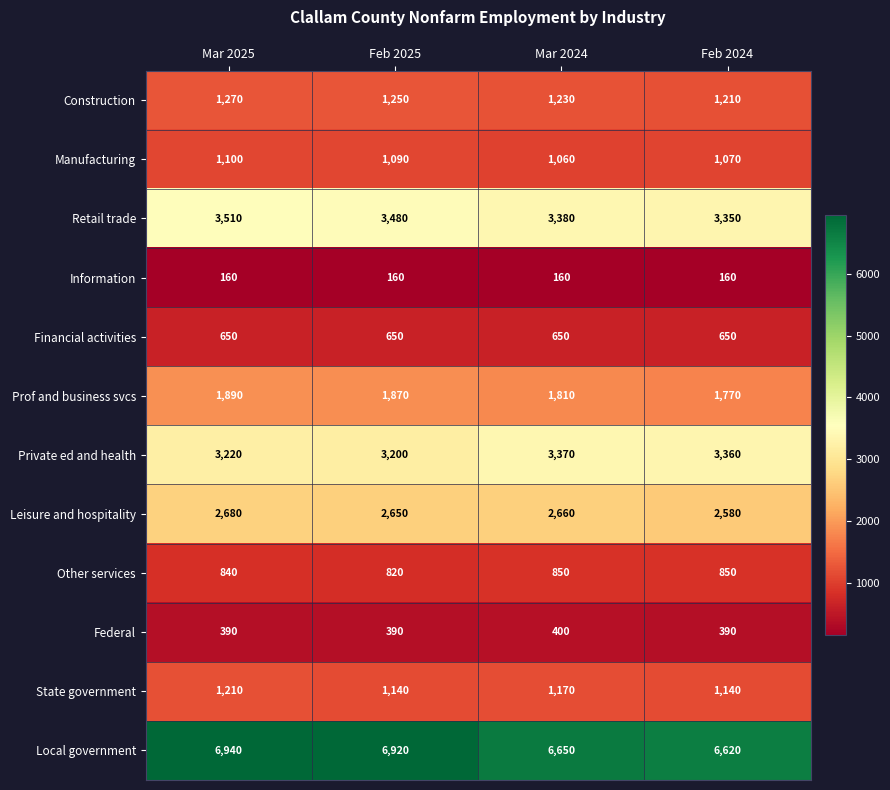

True or false: Prof and business svcs has a value of 1890 at Mar 2025.

True